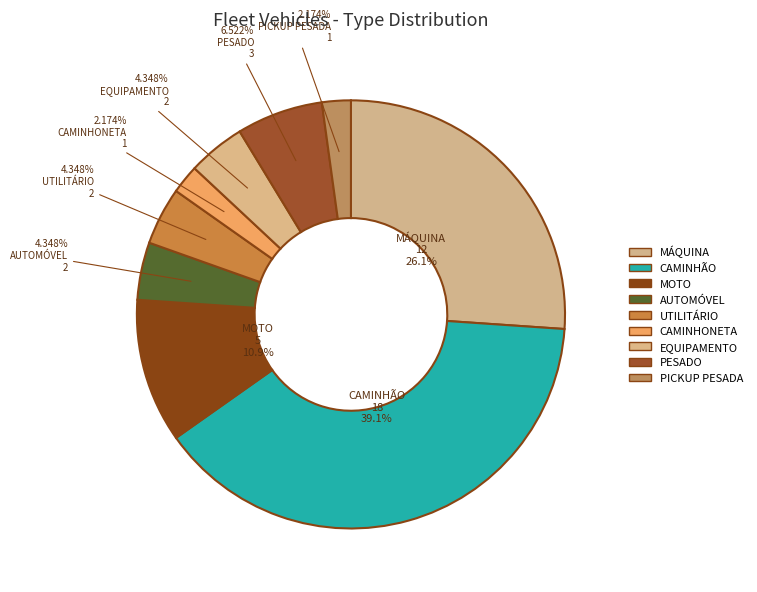

What portion of the pie excludes PESADO?

93.5%